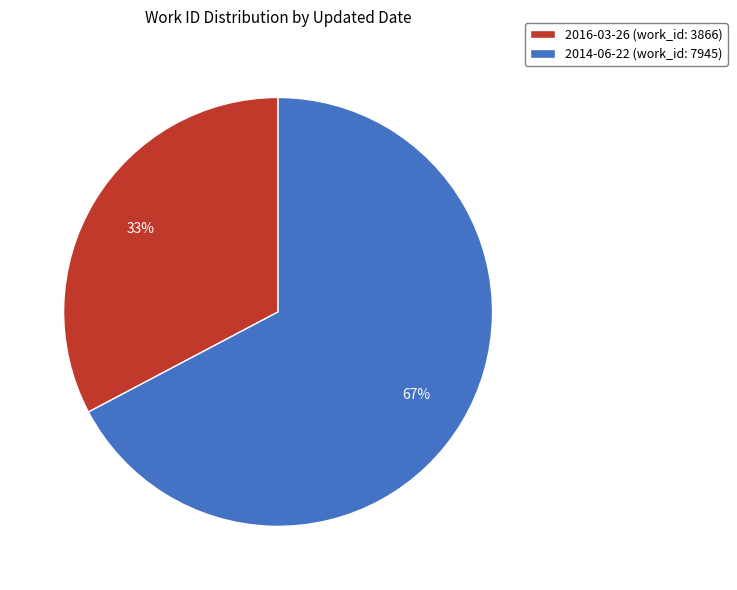

Do 2014-06-22 (work_id: 7945) and 2016-03-26 (work_id: 3866) together represent more than half of the pie?

Yes